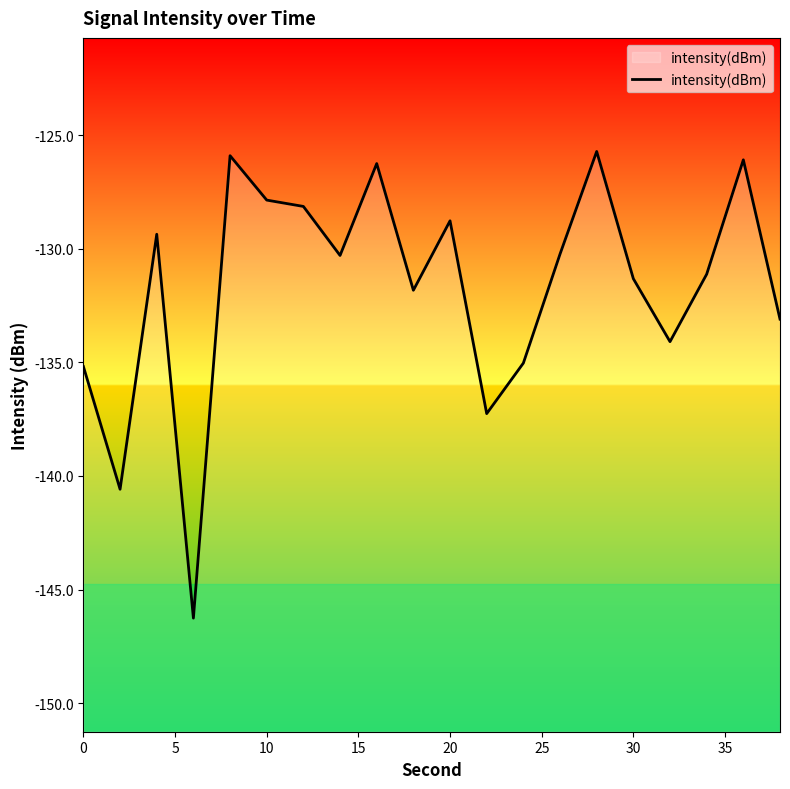

Is this an area chart (filled region under the line)?

No